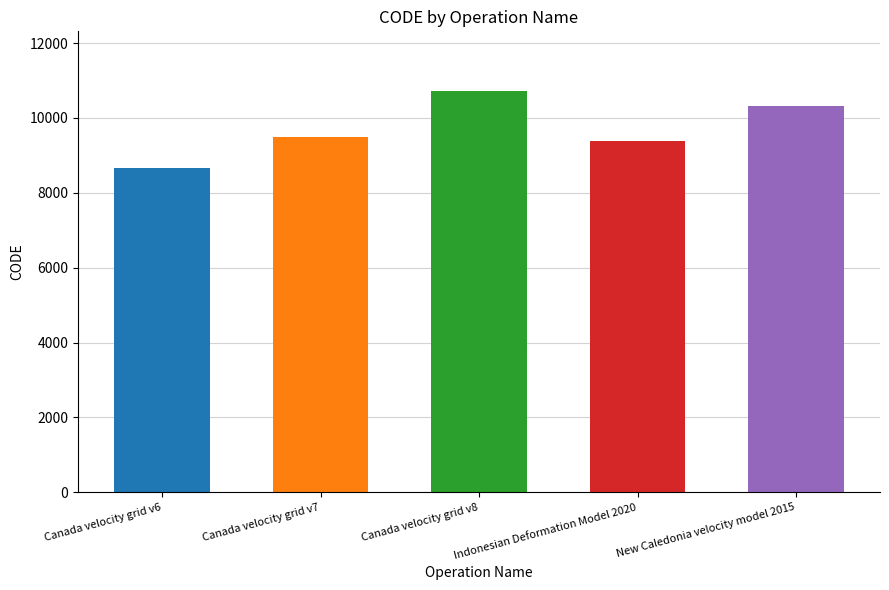

Rank the categories by value from lowest to highest.

Canada velocity grid v6, Indonesian Deformation Model 2020, Canada velocity grid v7, New Caledonia velocity model 2015, Canada velocity grid v8